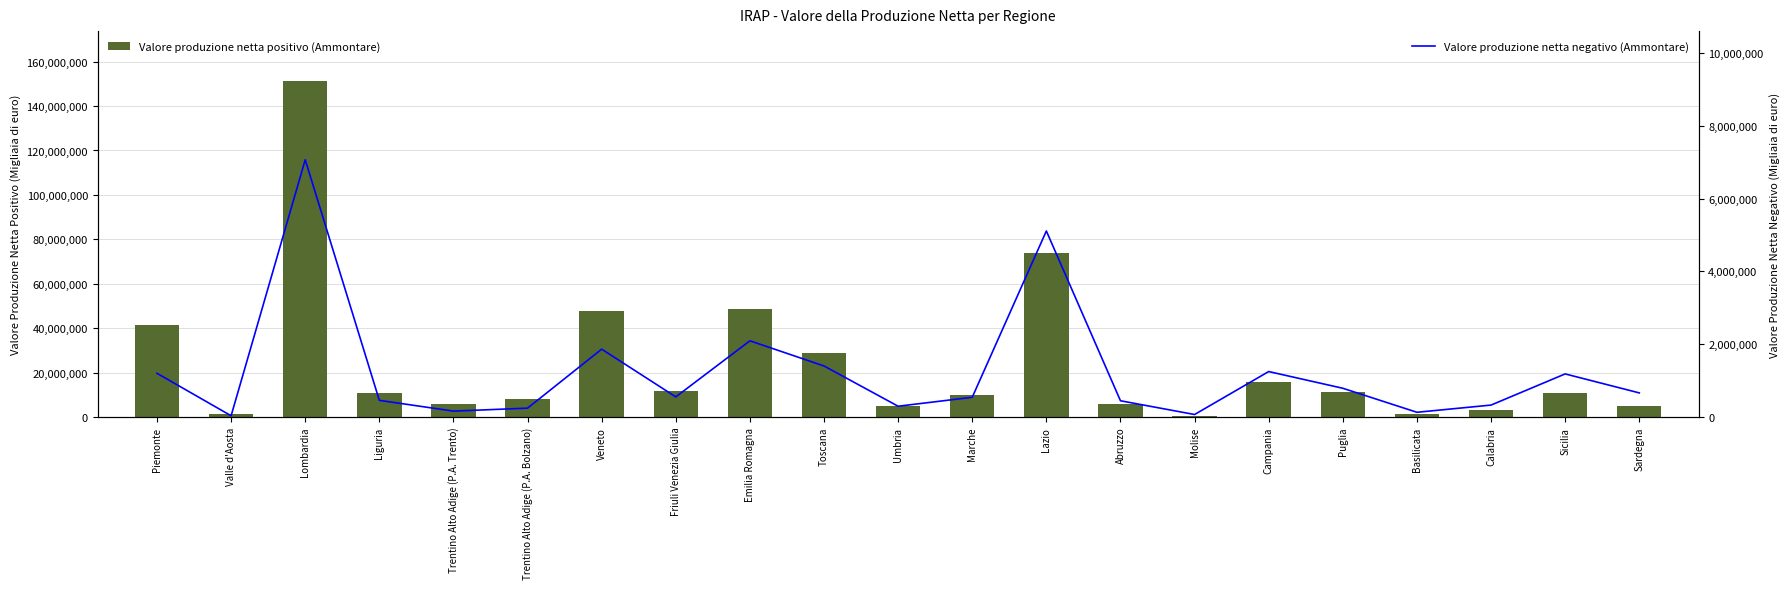

Reading left to right, transcribe all the data shown in this chart.

Valore produzione netta positivo (Ammontare): Piemonte=41237453	Valle d'Aosta=1202142	Lombardia=151079914	Liguria=10680841	Trentino Alto Adige (P.A. Trento)=5913631	Trentino Alto Adige (P.A. Bolzano)=8042569	Veneto=47547515	Friuli Venezia Giulia=11494114	Emilia Romagna=48627428	Toscana=28636953	Umbria=4786865	Marche=10040098	Lazio=73907395	Abruzzo=5689992	Molise=625856	Campania=15598670	Puglia=11077626	Basilicata=1413942	Calabria=3074565	Sicilia=10751607	Sardegna=4980917
Valore produzione netta negativo (Ammontare): Piemonte=1201092	Valle d'Aosta=34685	Lombardia=7067106	Liguria=457971	Trentino Alto Adige (P.A. Trento)=162843	Trentino Alto Adige (P.A. Bolzano)=244016	Veneto=1864701	Friuli Venezia Giulia=553285	Emilia Romagna=2093844	Toscana=1402547	Umbria=296687	Marche=542248	Lazio=5110081	Abruzzo=446779	Molise=69039	Campania=1249181	Puglia=789910	Basilicata=130266	Calabria=328127	Sicilia=1184231	Sardegna=663074